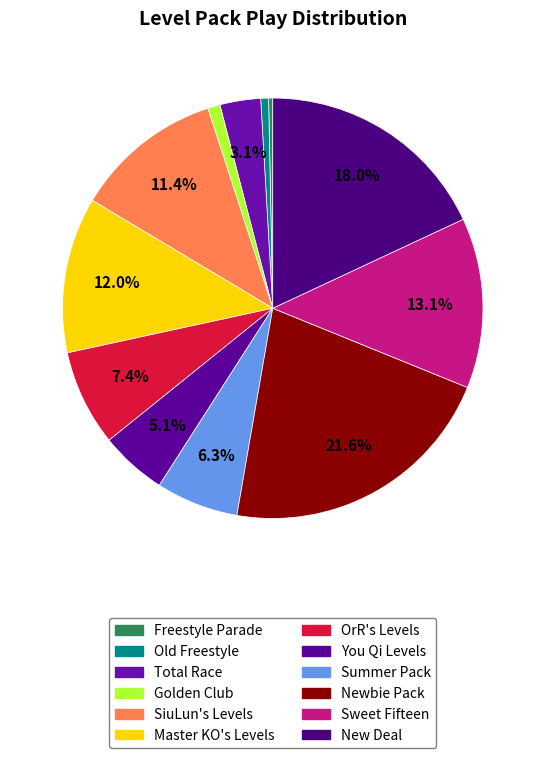

How many slices are in this pie chart?

12